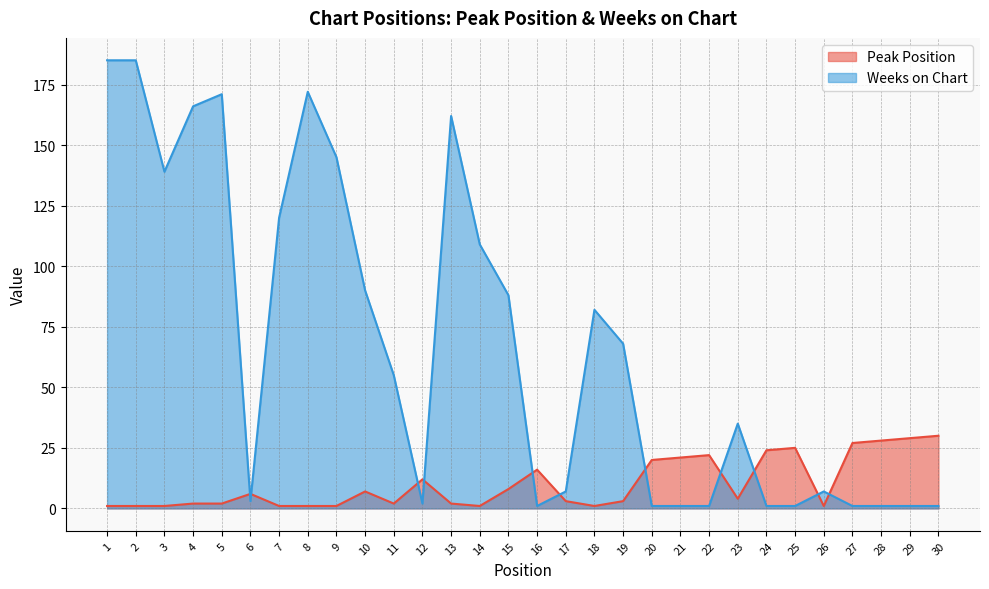

The Weeks on Chart series shows 88 at 15. True or false?

True